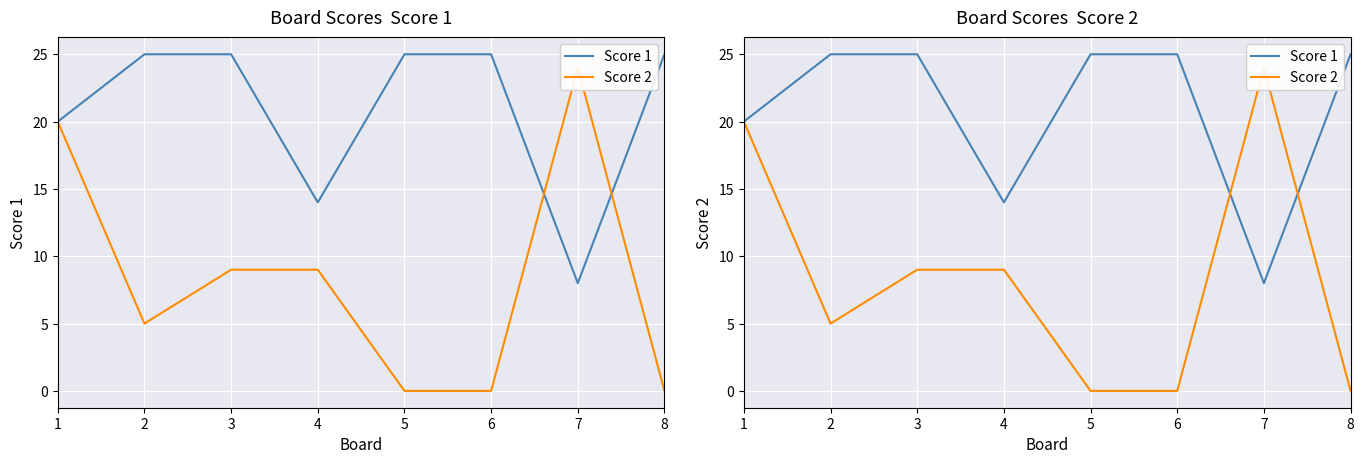

Which series has the largest range (max minus min)?

Score 2